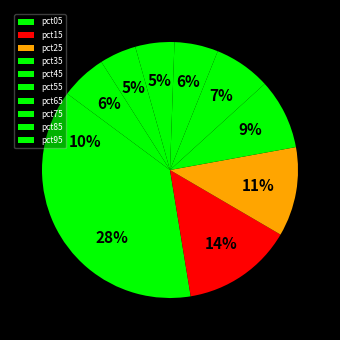

To the nearest percent, what is the average slice percentage?

10%